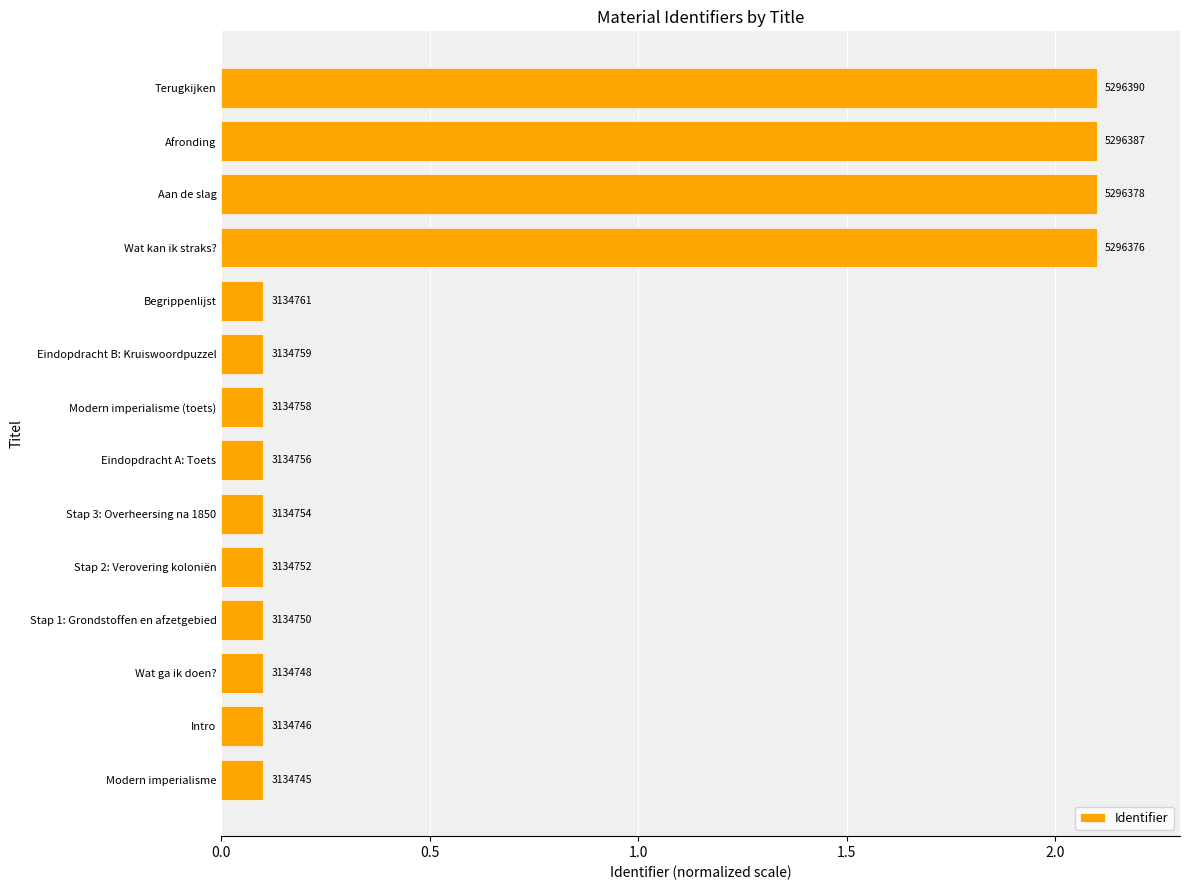

How many bars are there in total?

14